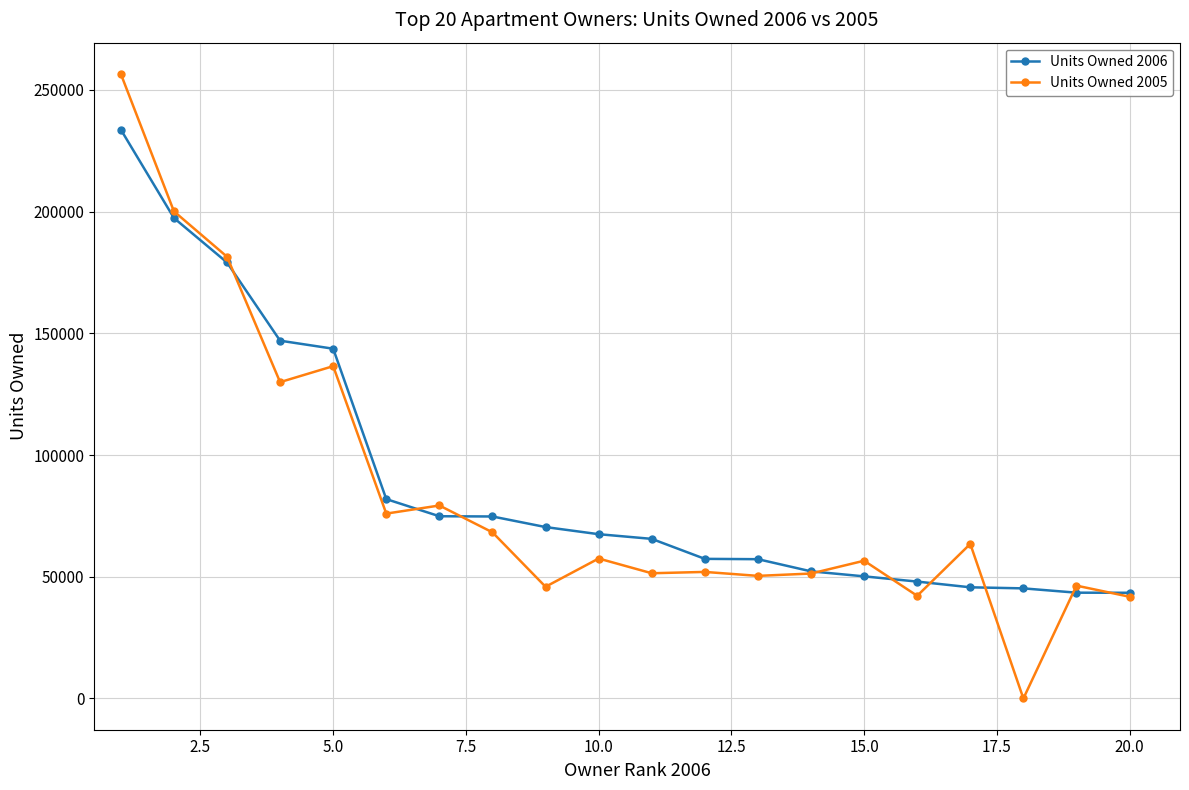

Rank the series by their maximum value, from highest to lowest.

Units Owned 2005, Units Owned 2006